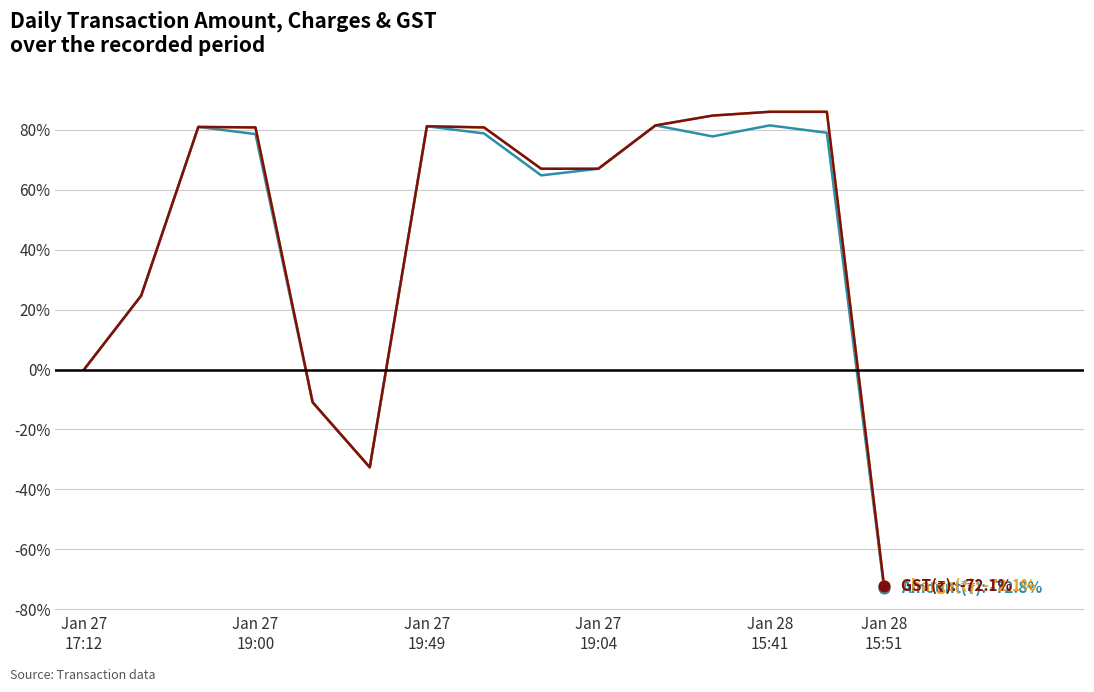

What is the smallest value displayed?

-72.8